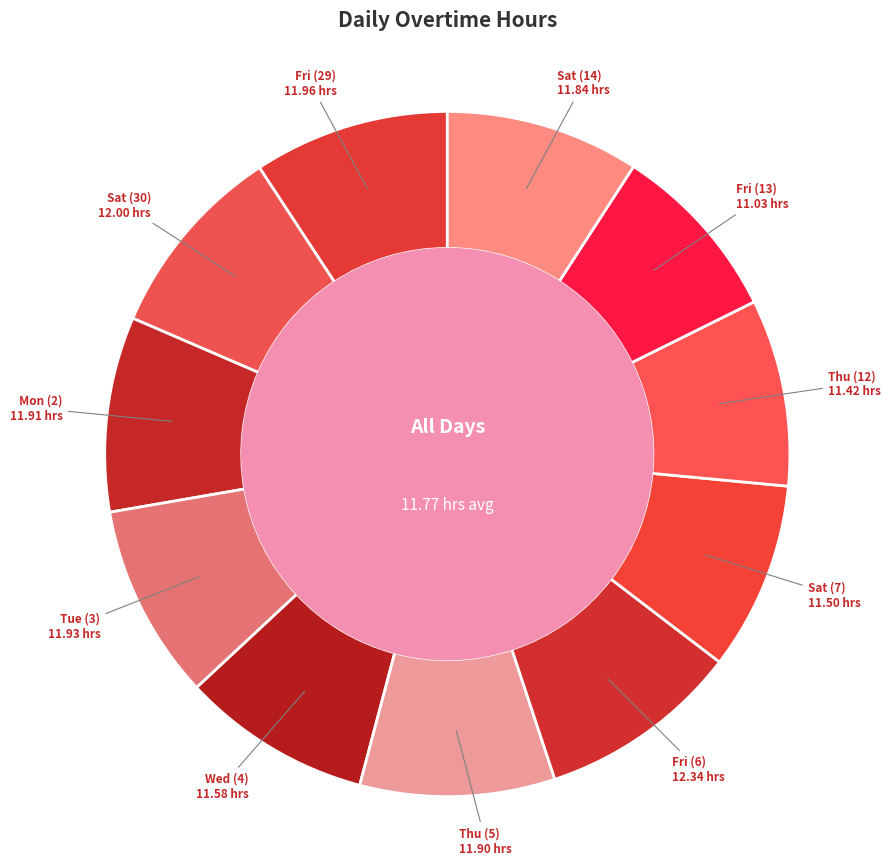

Does any single category account for the majority?

No